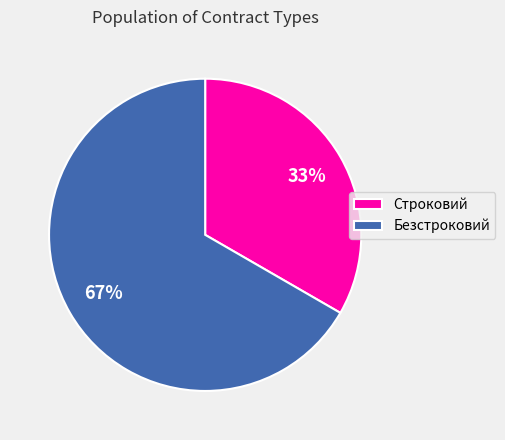

Does Безстроковий represent more than half of the total?

Yes